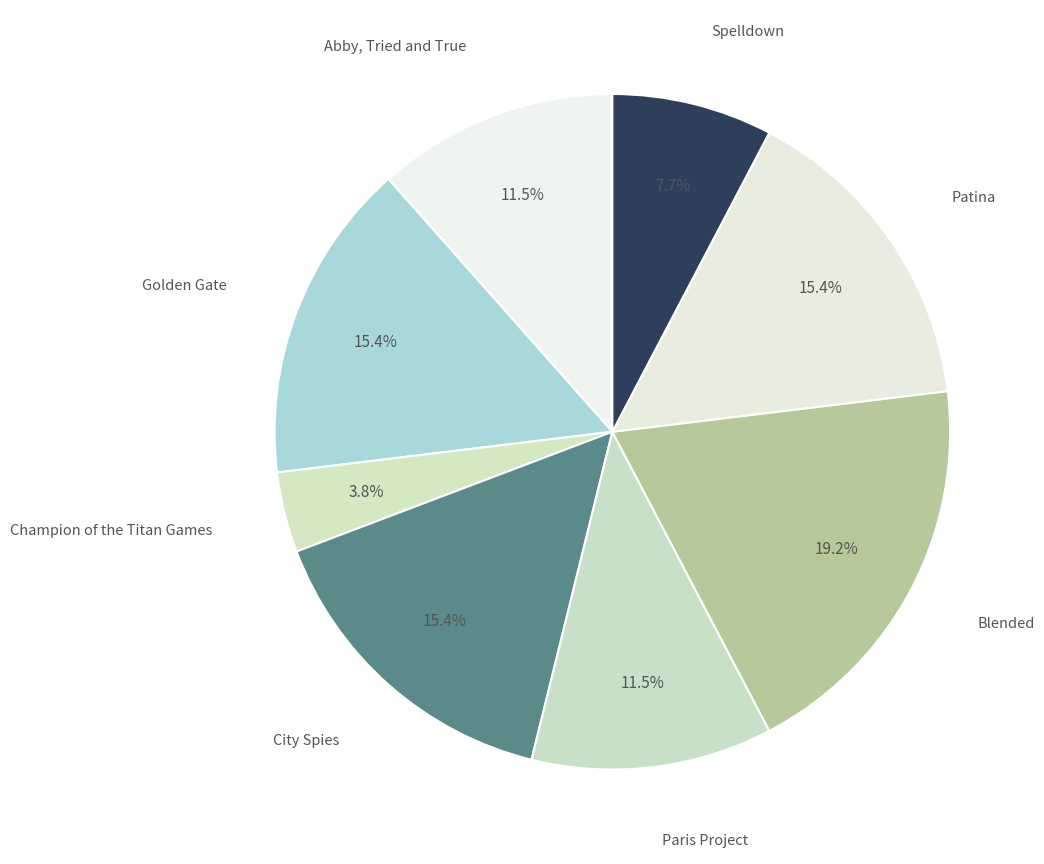

What is the total percentage of Patina and Blended?

34.6%